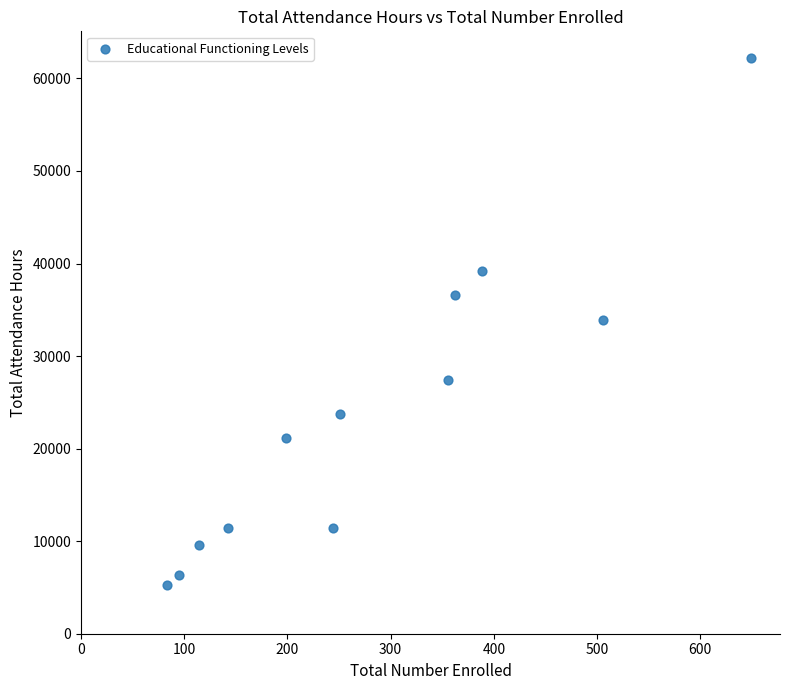

What is the average X value?

282